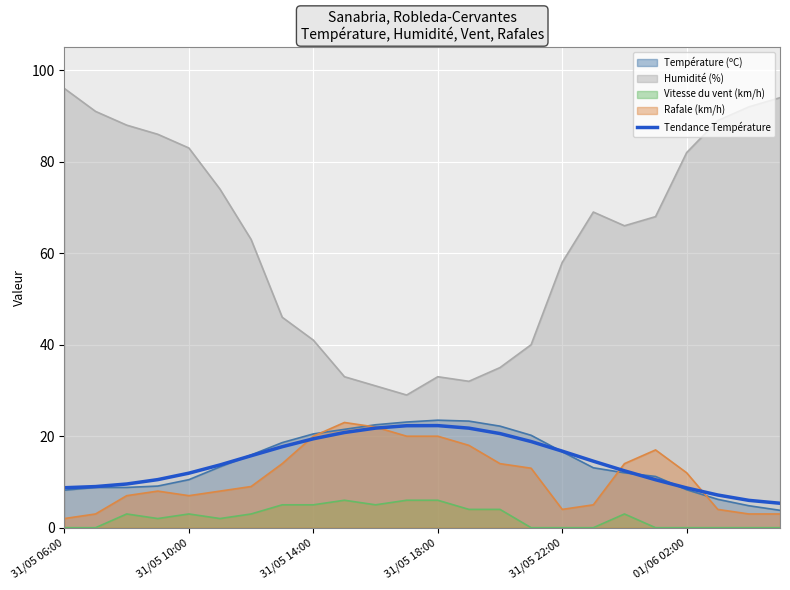

The chart shows a value of 15.7 at 6. True or false?

True